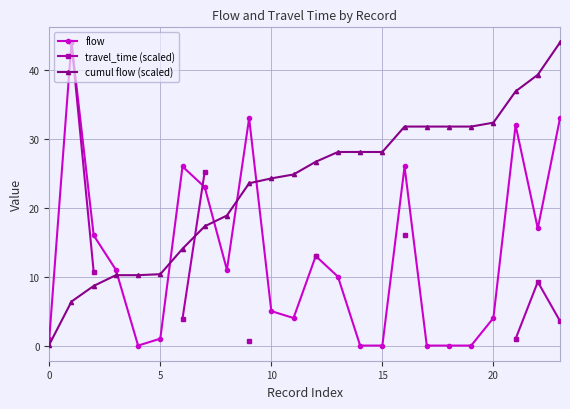

How many lines are shown in the chart?

3